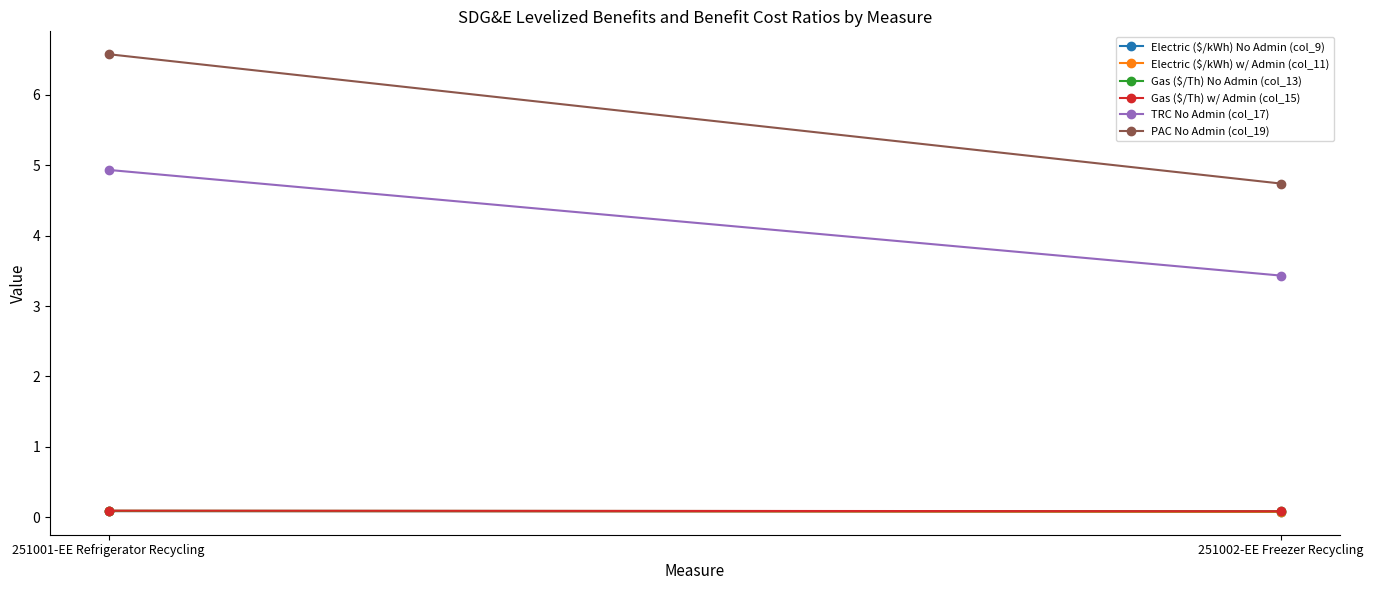

What is the label of the 1st point from the right?

251002-EE Freezer Recycling